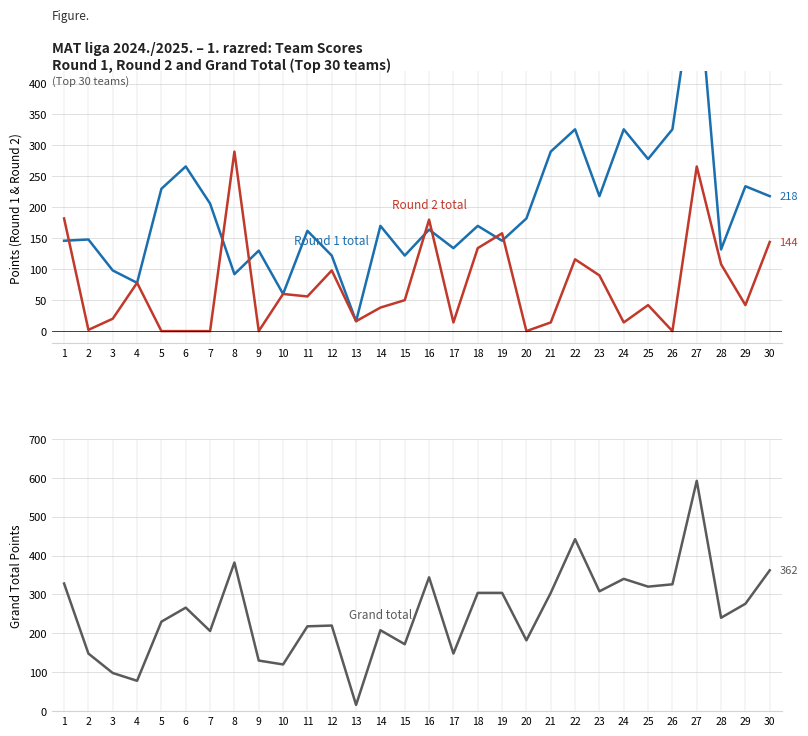

How many lines are shown in the chart?

3